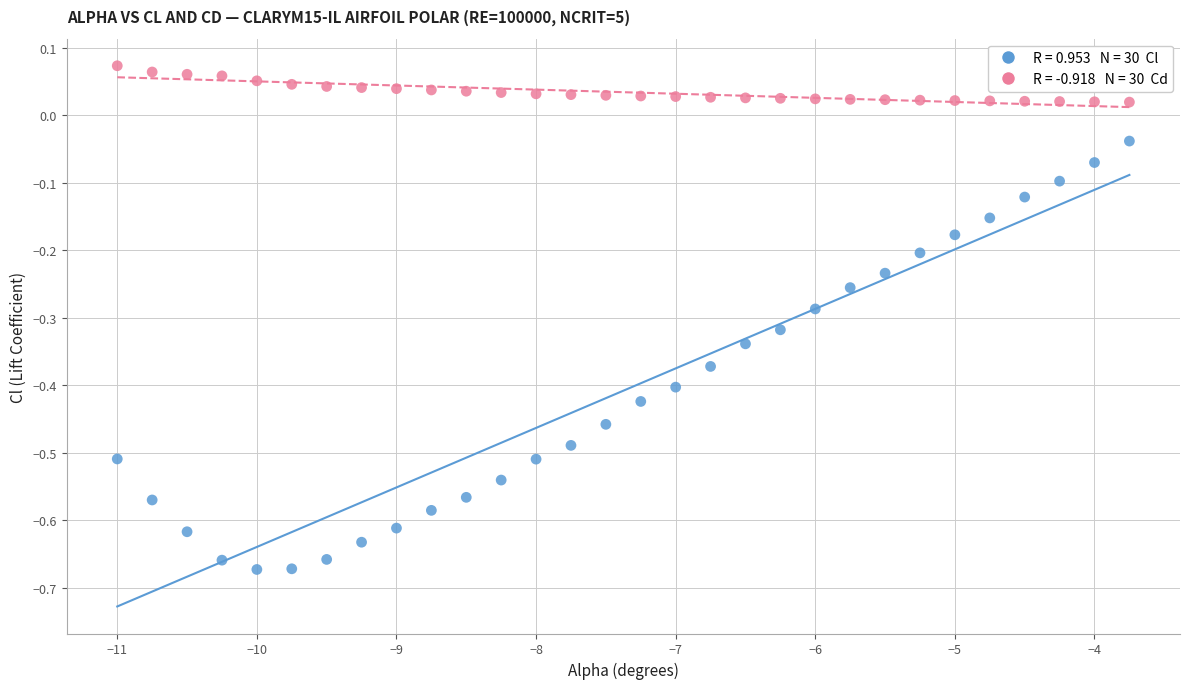

Across all data points, what is the range of Y values (max minus min)?

0.7